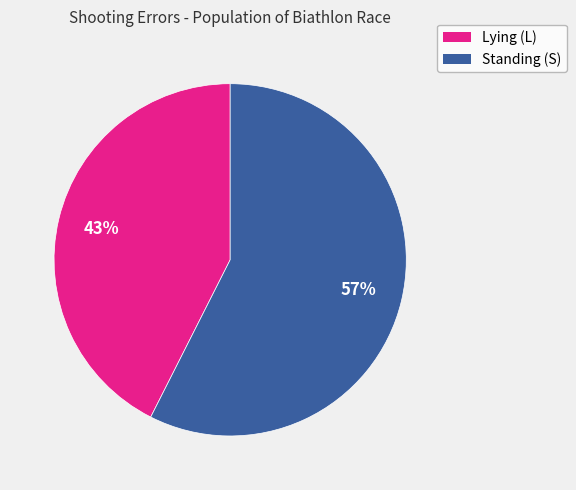

Does any single category account for the majority?

Yes